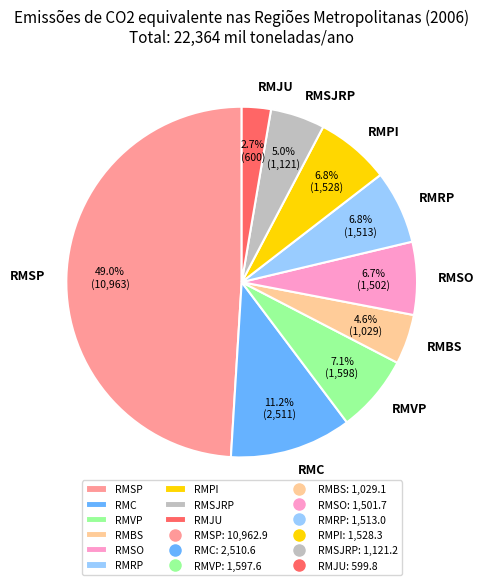

Is it true that RMSO is 7% of the pie?

True